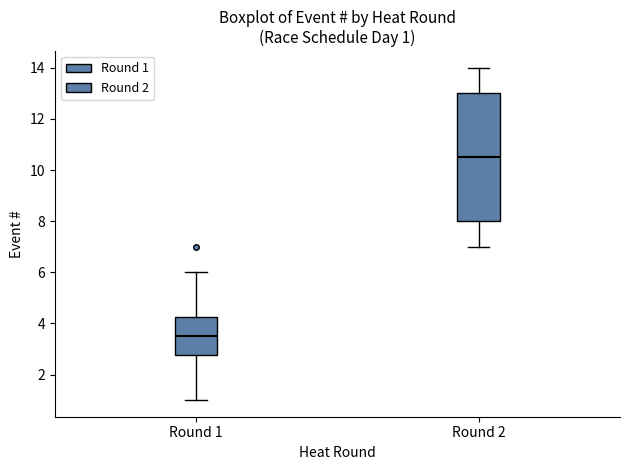

Which box's median line is the lowest?

Round 1